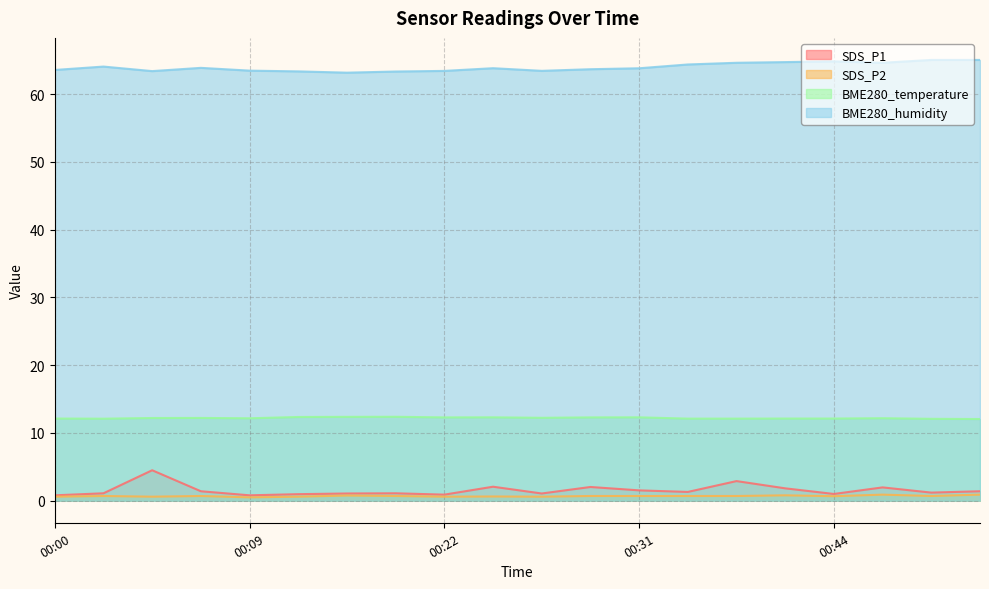

What value does the SDS_P1 series have at 00:49?

1.2